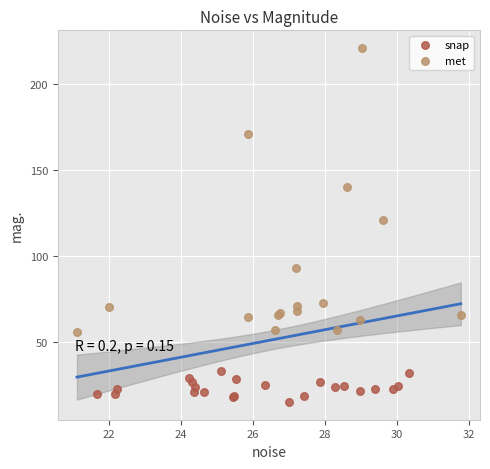

Which series has the largest Y range (max minus min)?

met